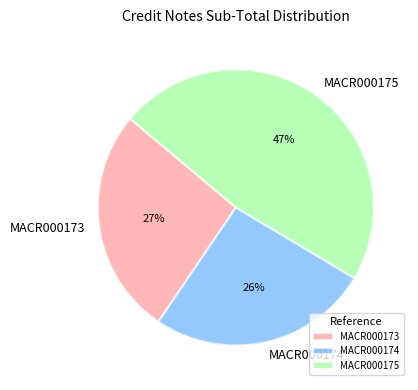

Does MACR000174 account for over 50% of the chart?

No